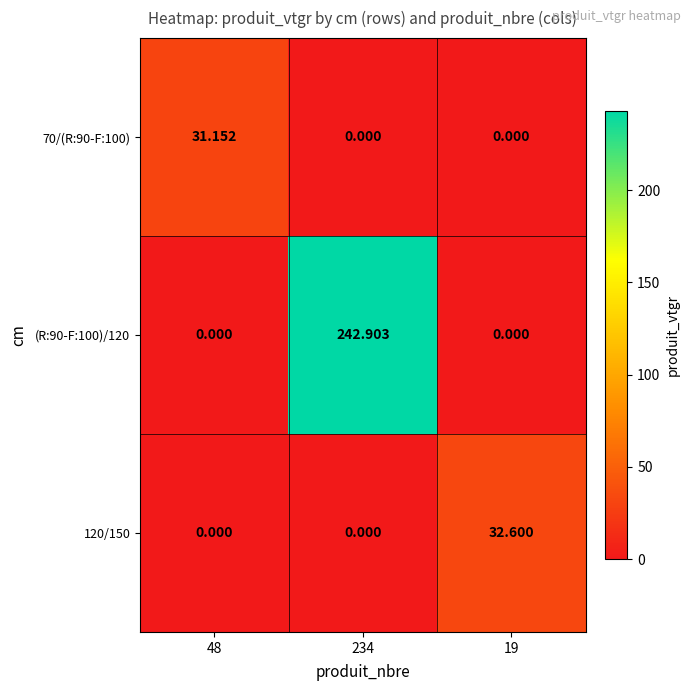

Which has a higher value, 234 or 48?

48